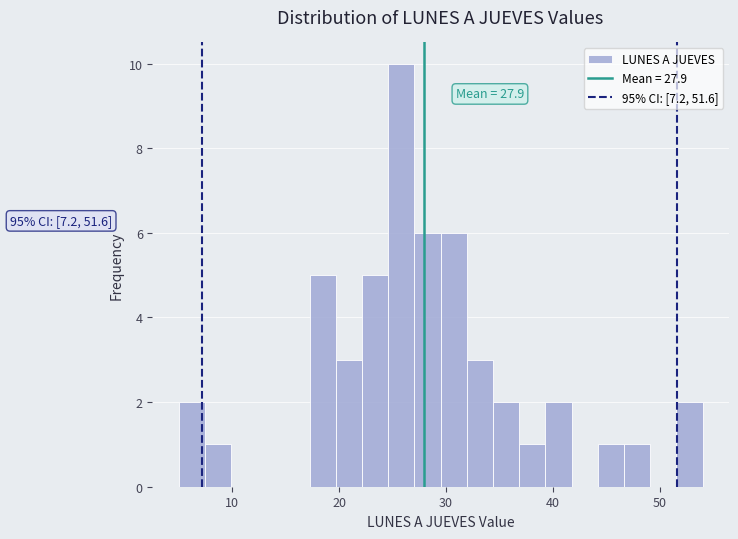

Read against the x-axis, roughly where is the centre of the tallest bar?

26